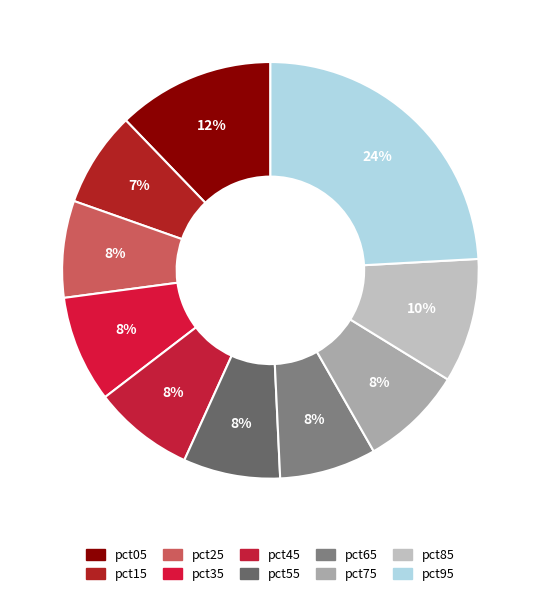

Does any single category account for the majority?

No